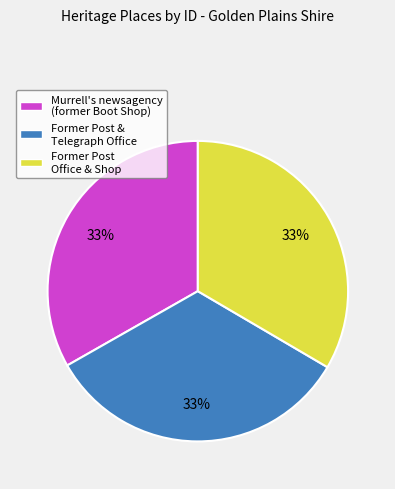

To the nearest percent, what portion does Former Post Office & Shop represent?

33%